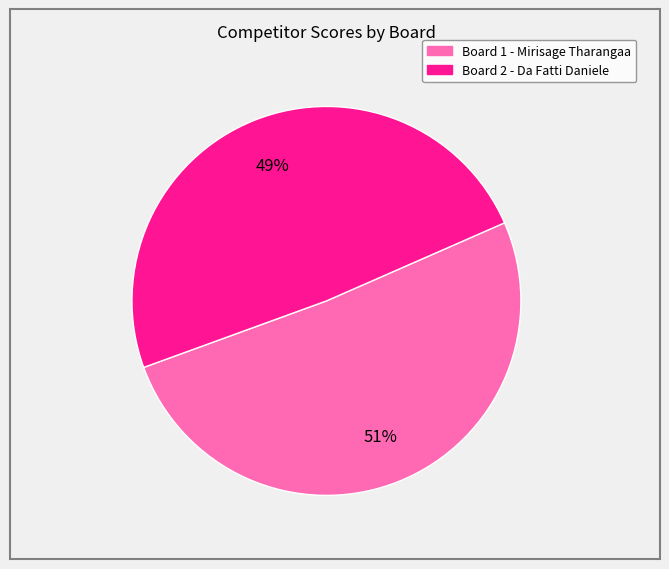

Is there a majority slice in this chart?

Yes